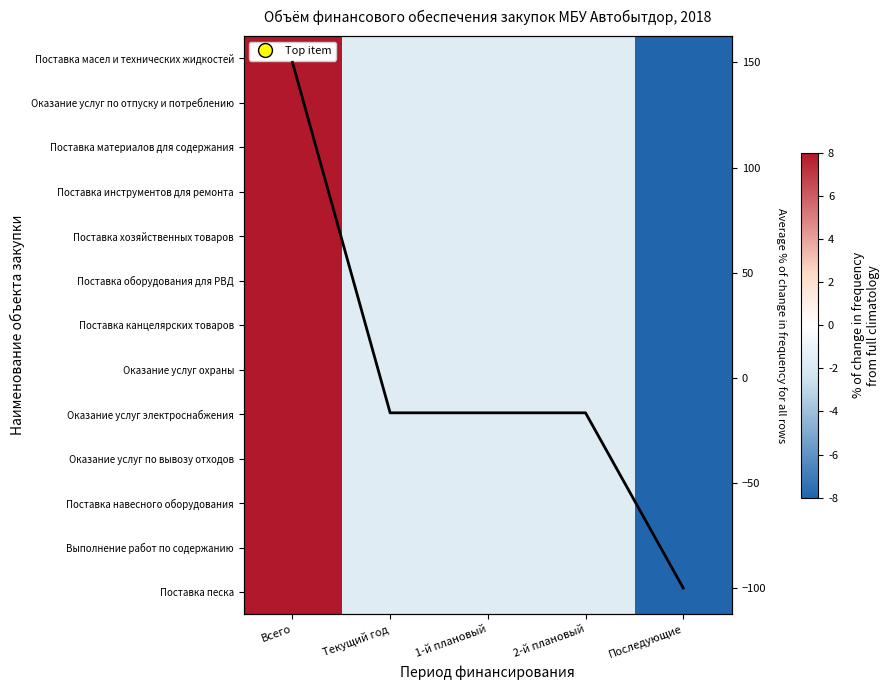

Is it true that Оказание услуг по отпуску и потреблению equals 31.9 at Всего?

False